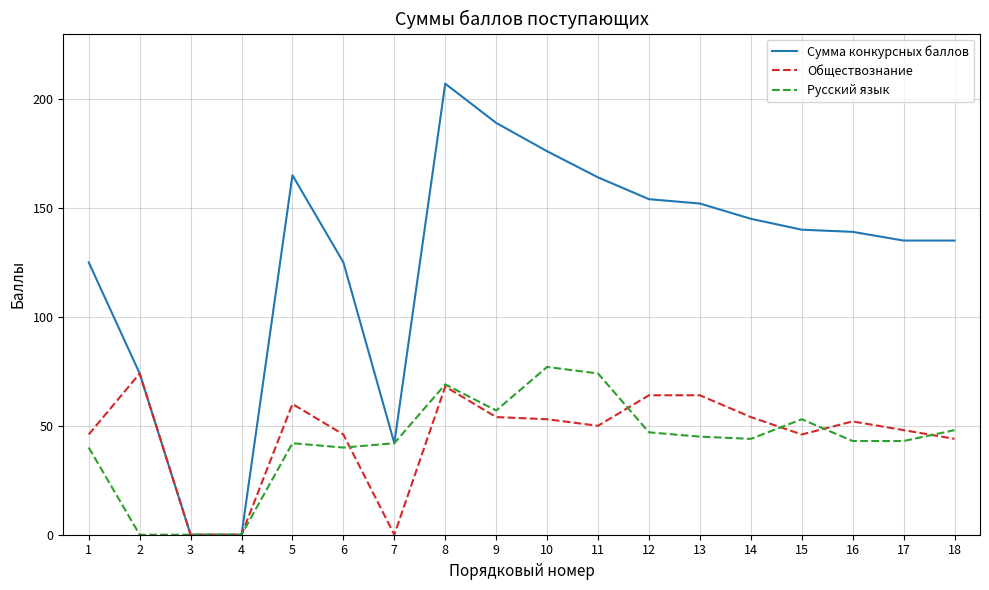

The value of Обществознание at 7 is 0. True or false?

True